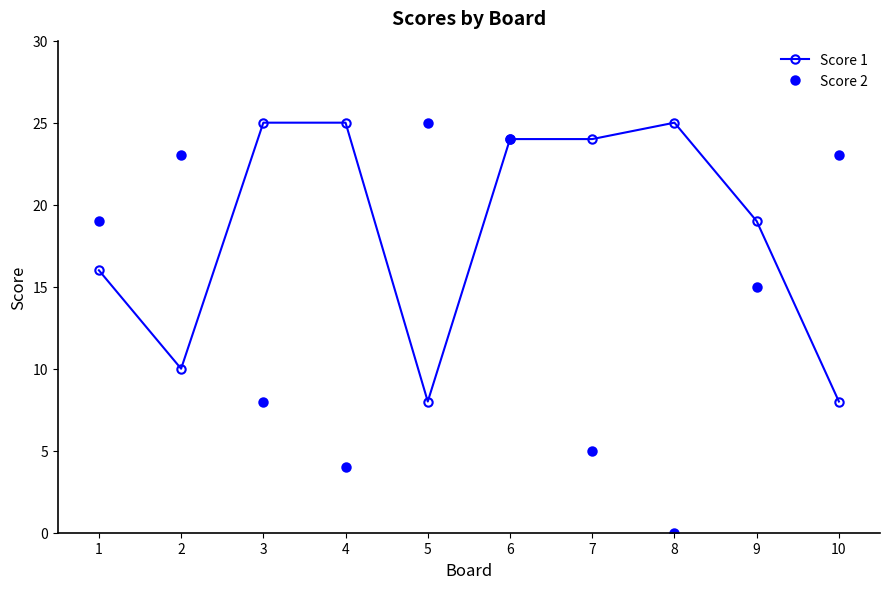

At how many categories does at least one series exceed 20?

8